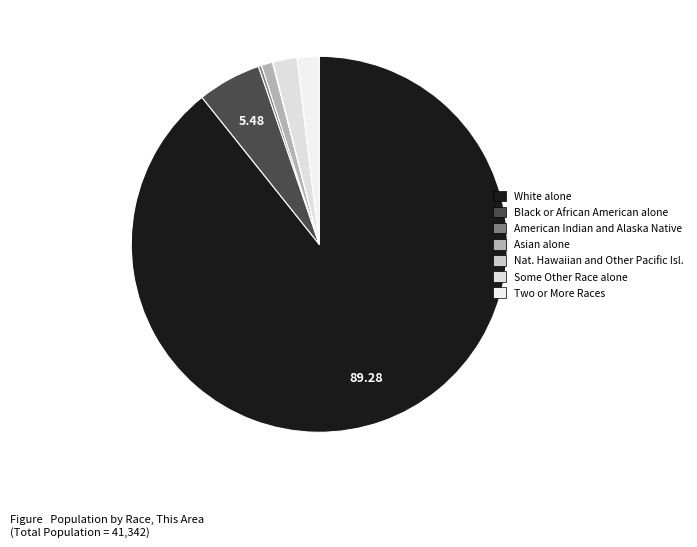

Does White alone represent more than half of the total?

Yes